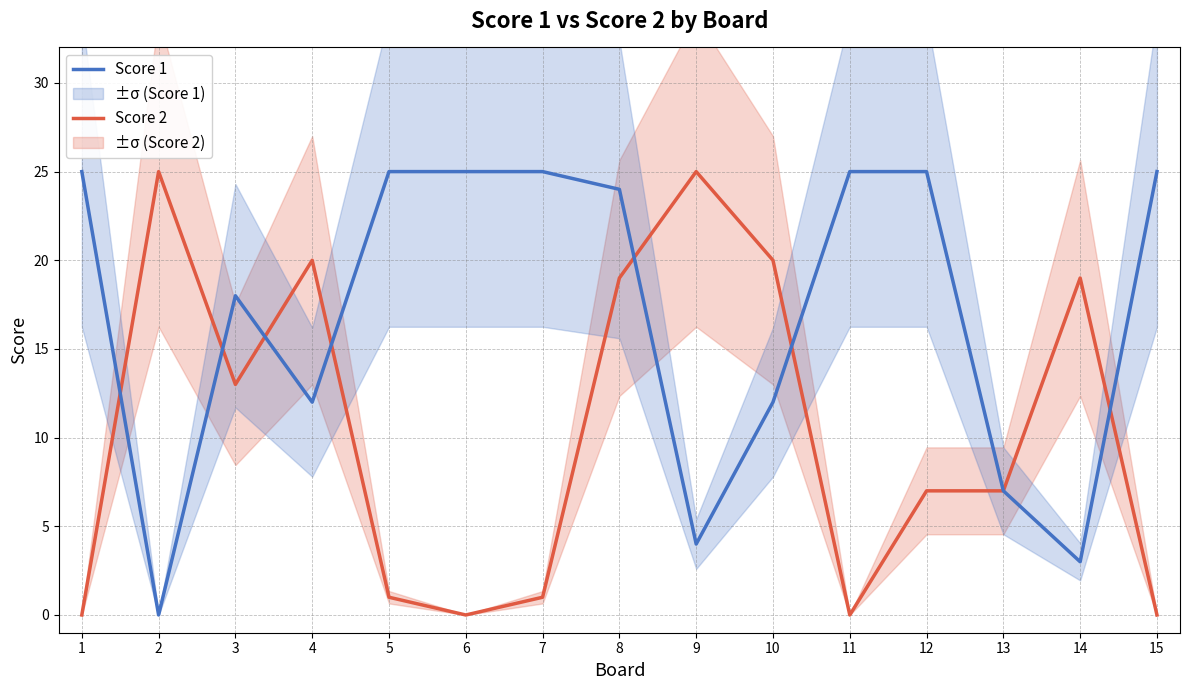

True or false: Score 1 has more than 2 interior local peaks.

False